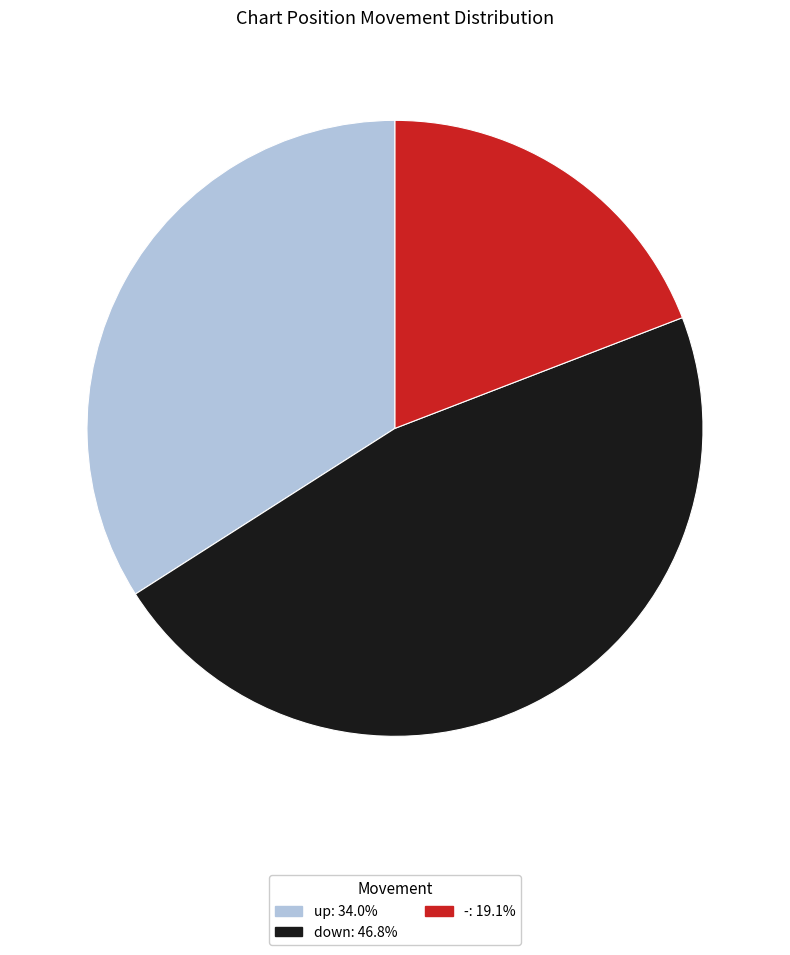

What is the largest slice in the pie chart?

down